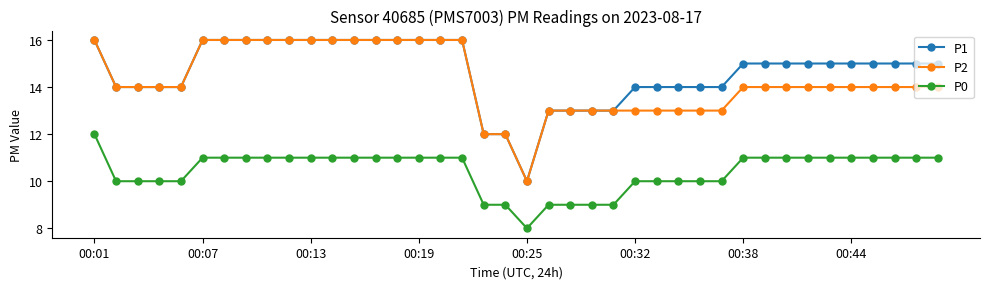

What is the smallest value displayed?

8